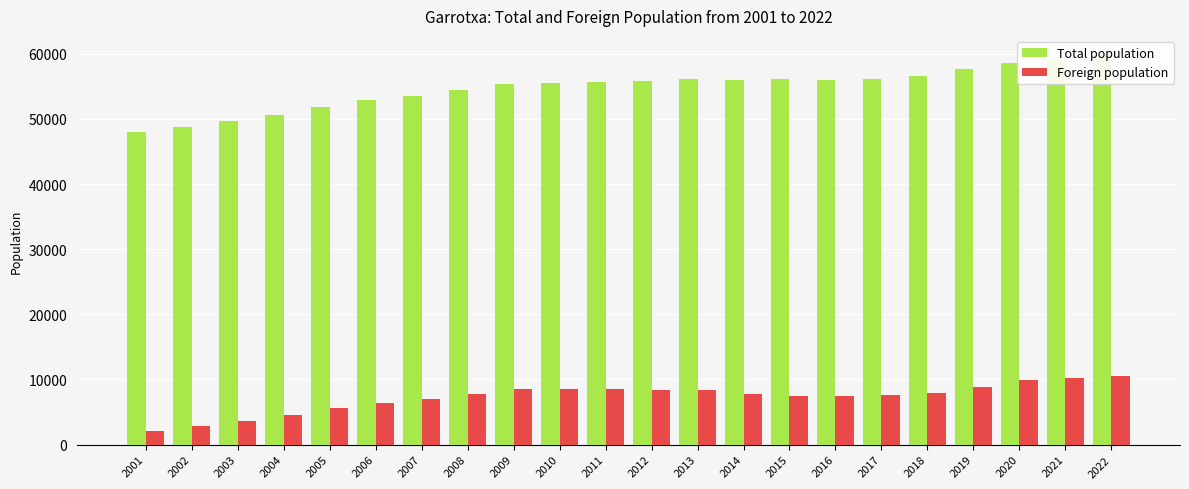

How many values in the Foreign population series exceed 7814?

10